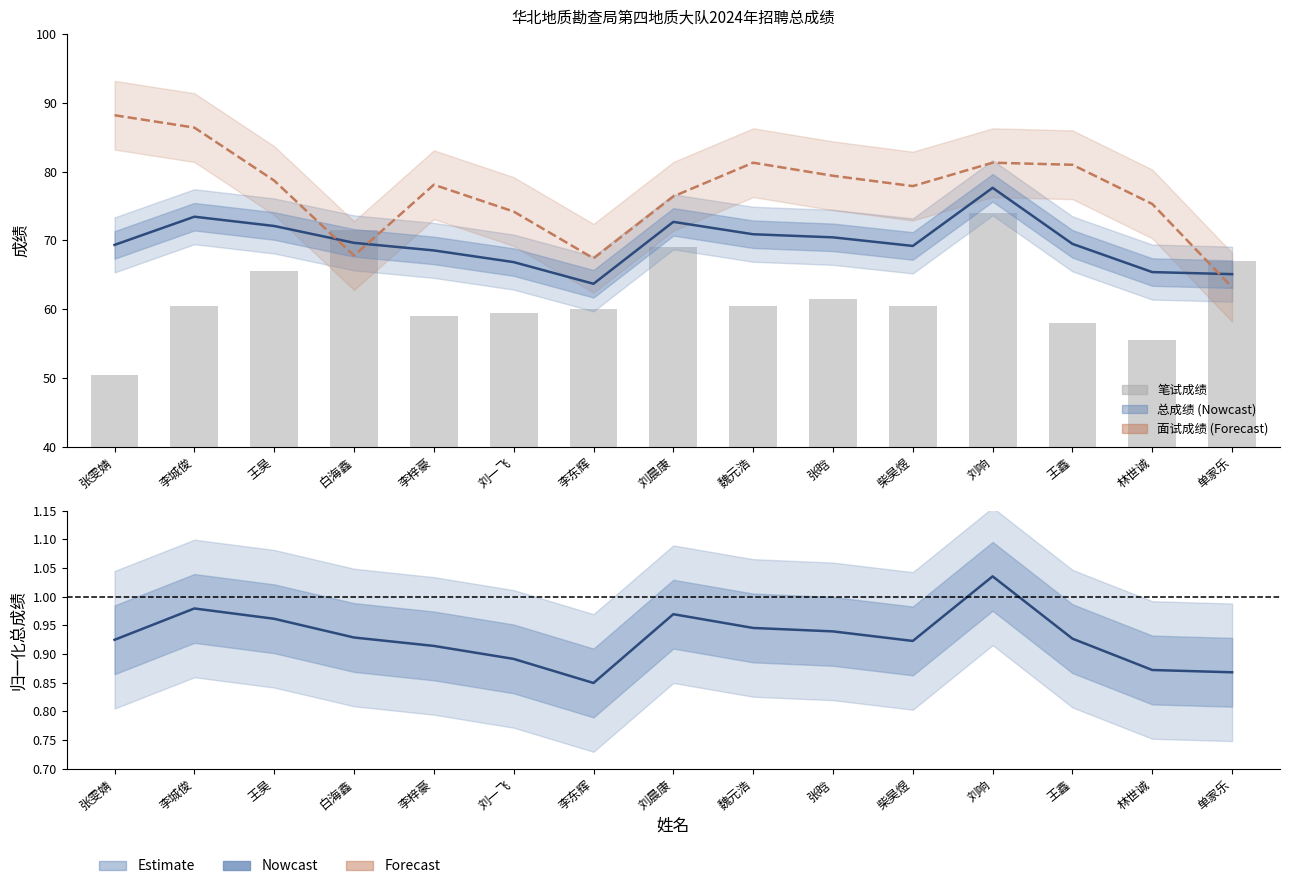

Which series changed the most between 刘一飞 and 魏元浩?

面试成绩